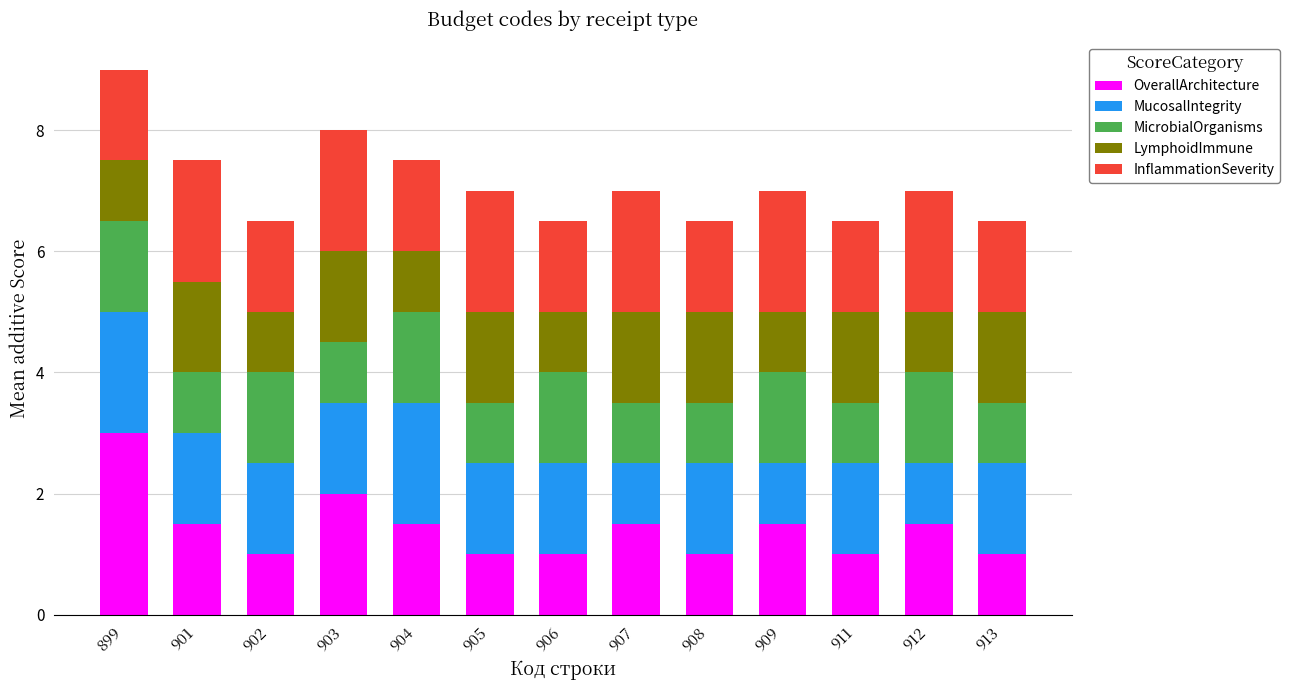

Is it true that OverallArchitecture equals 1.0 at 905?

True